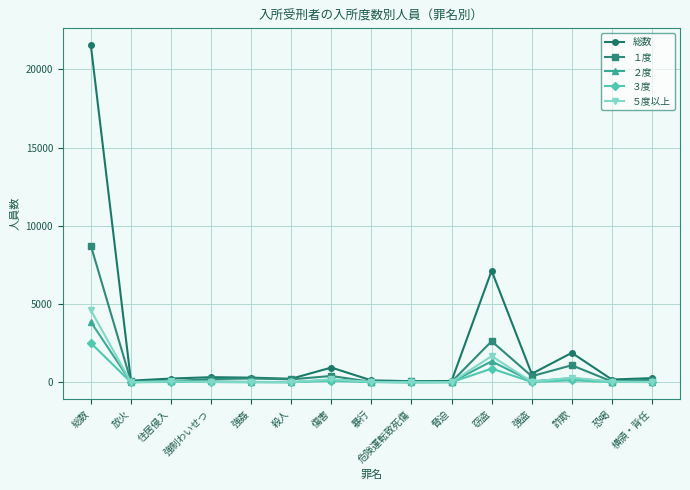

Between 傷害 and 恐喝, which series saw the biggest shift?

総数